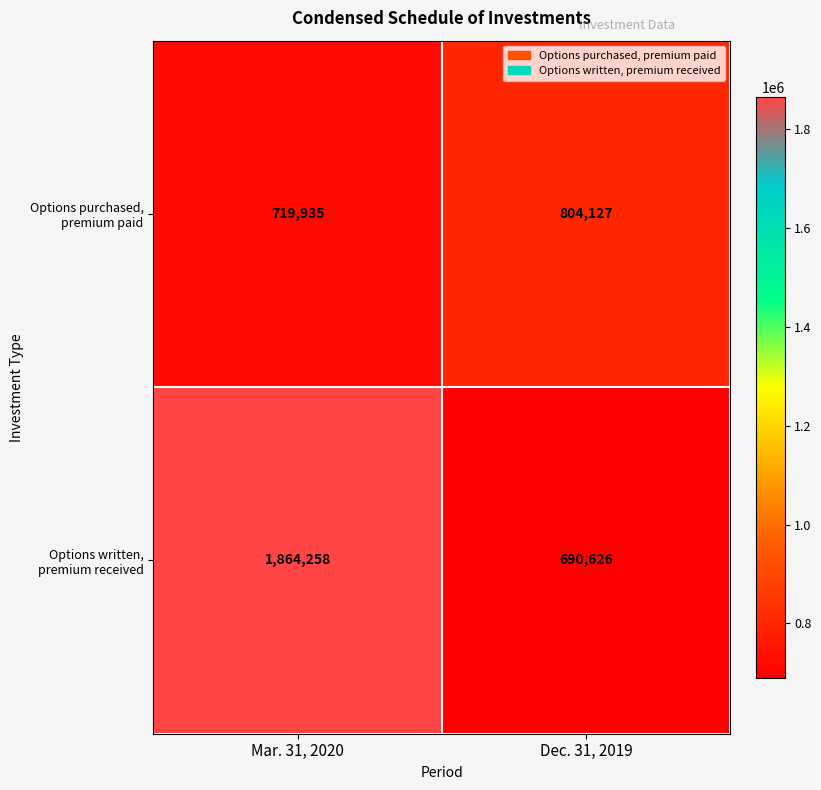

What value does the Options written, premium received series have at Dec. 31, 2019, to the nearest 50?

690650